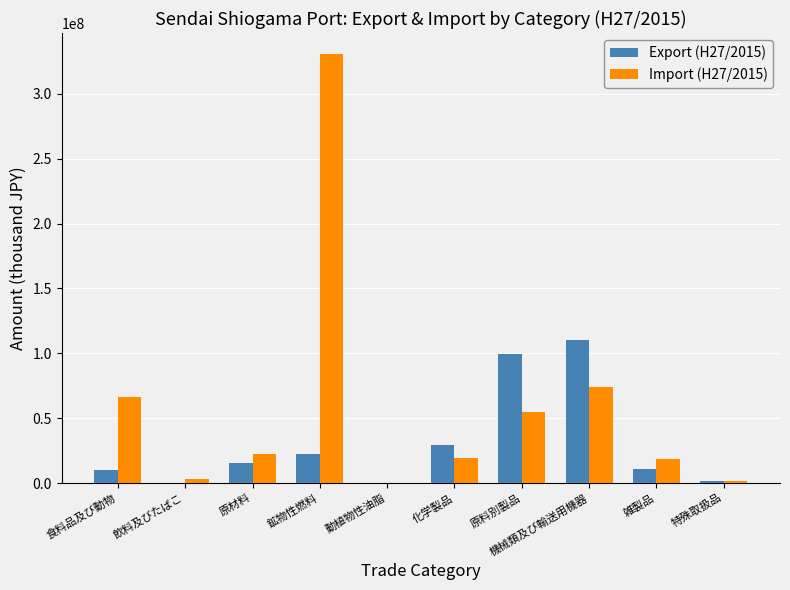

What is the greatest value displayed?

330374196